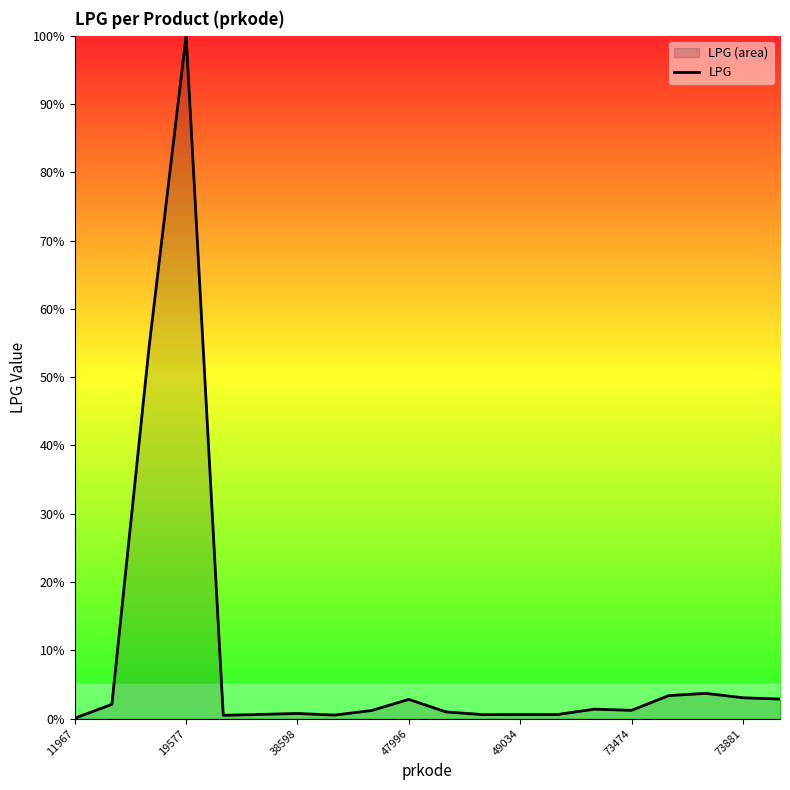

What is the maximum value shown in the chart?

100.0